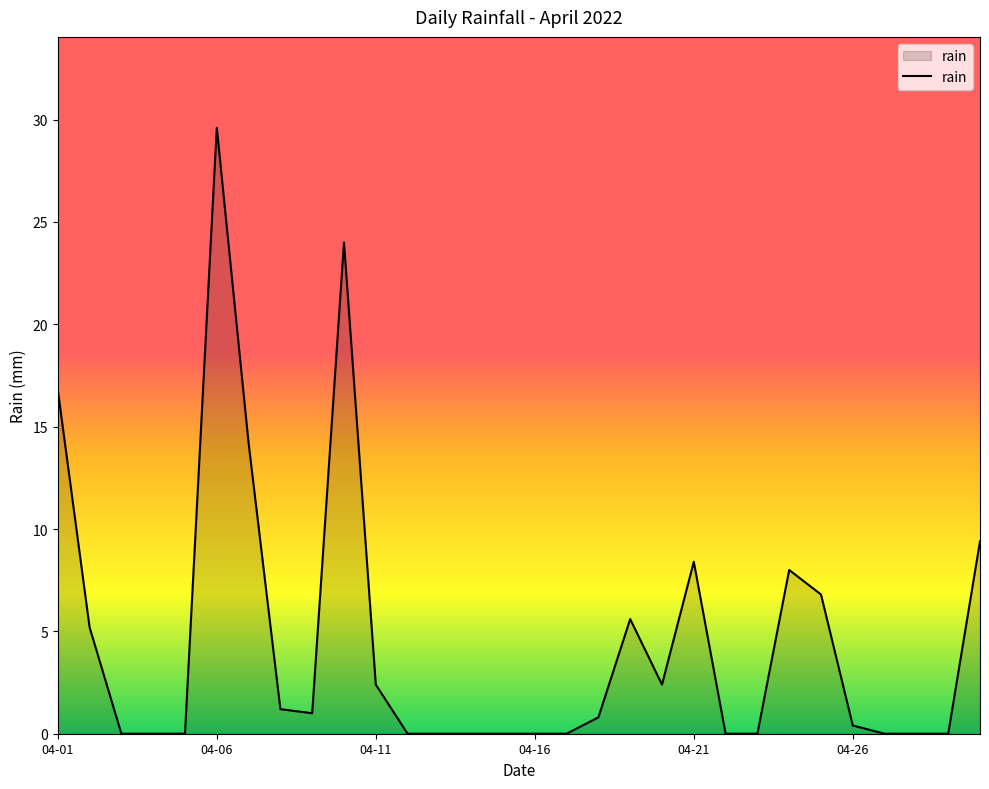

What is the greatest value displayed?

29.6